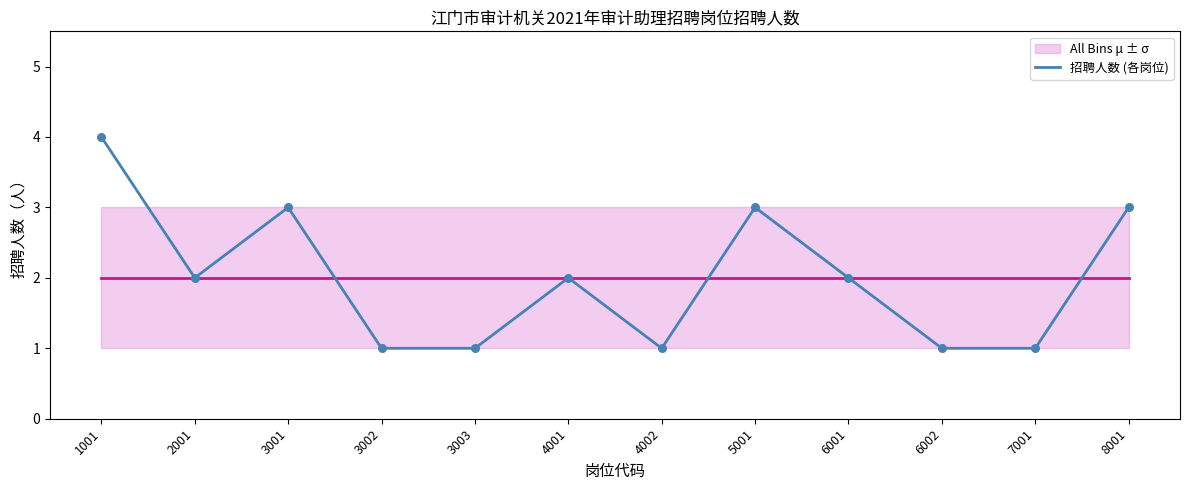

What is the change in value from 4001 to 7001?

-1